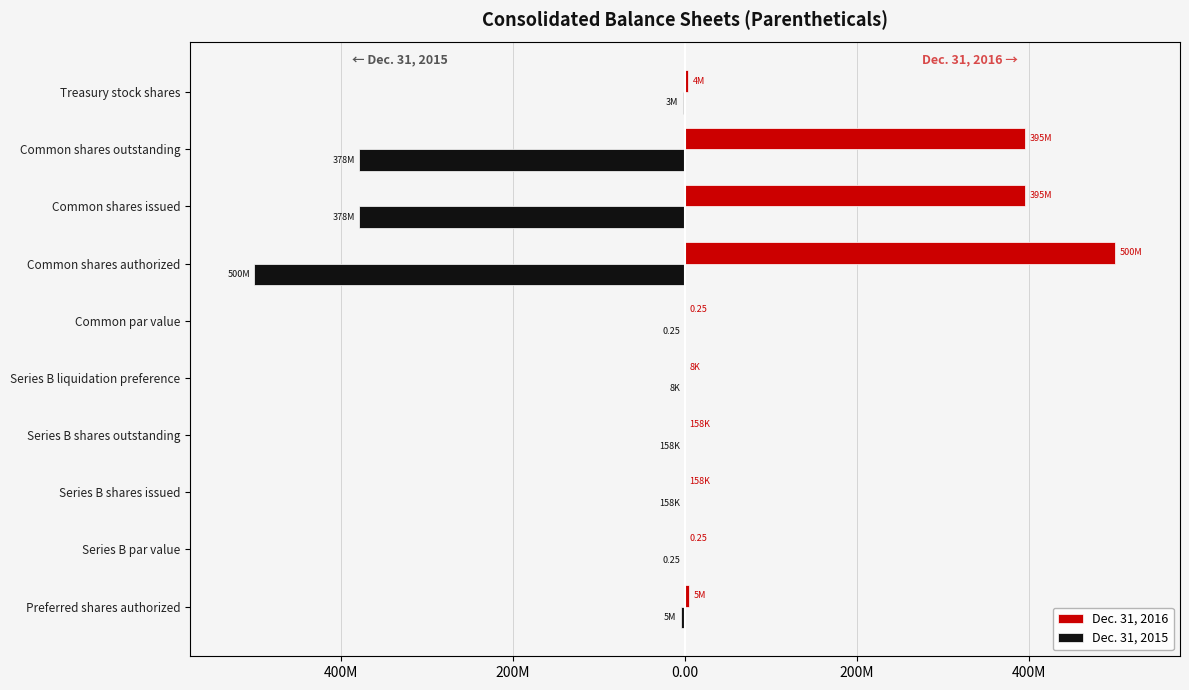

What is the minimum value for Dec. 31, 2016?

0.2